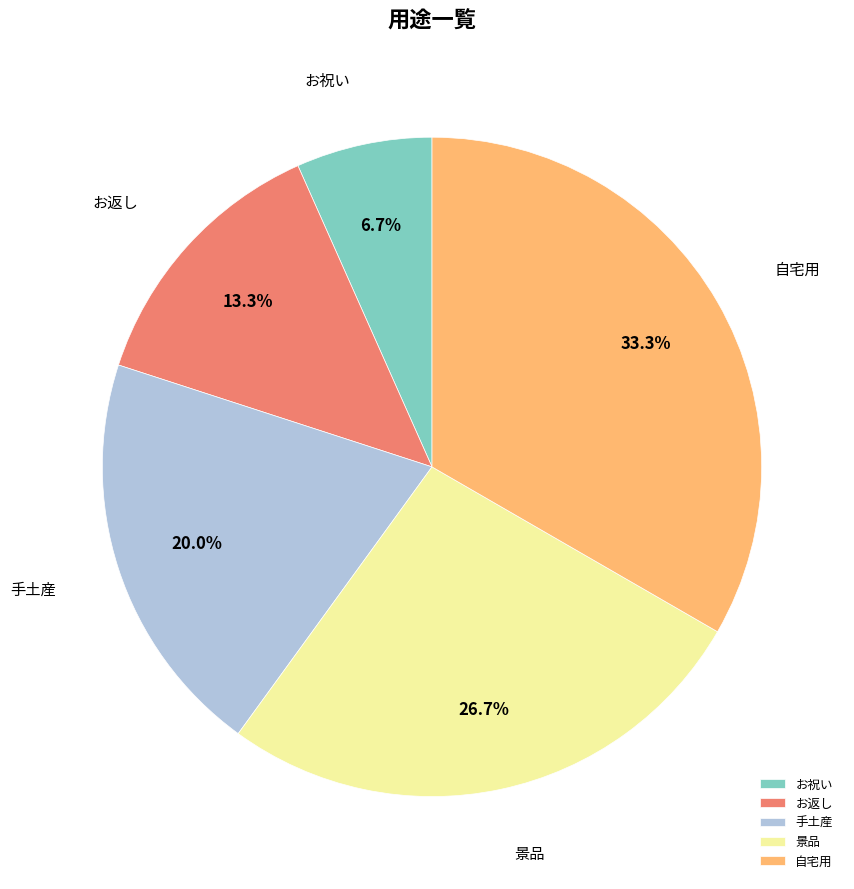

How many slices are in this pie chart?

5